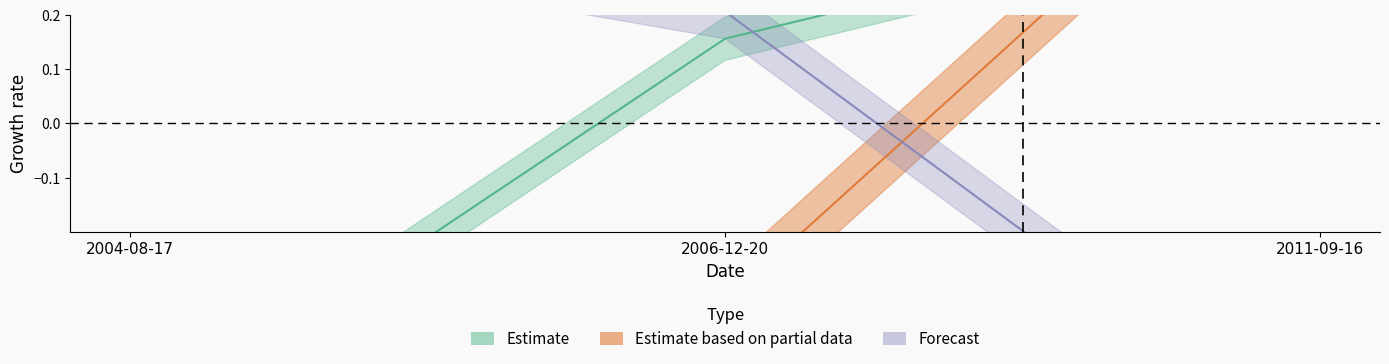

What is the label of the 1st point from the right?

2011-09-16